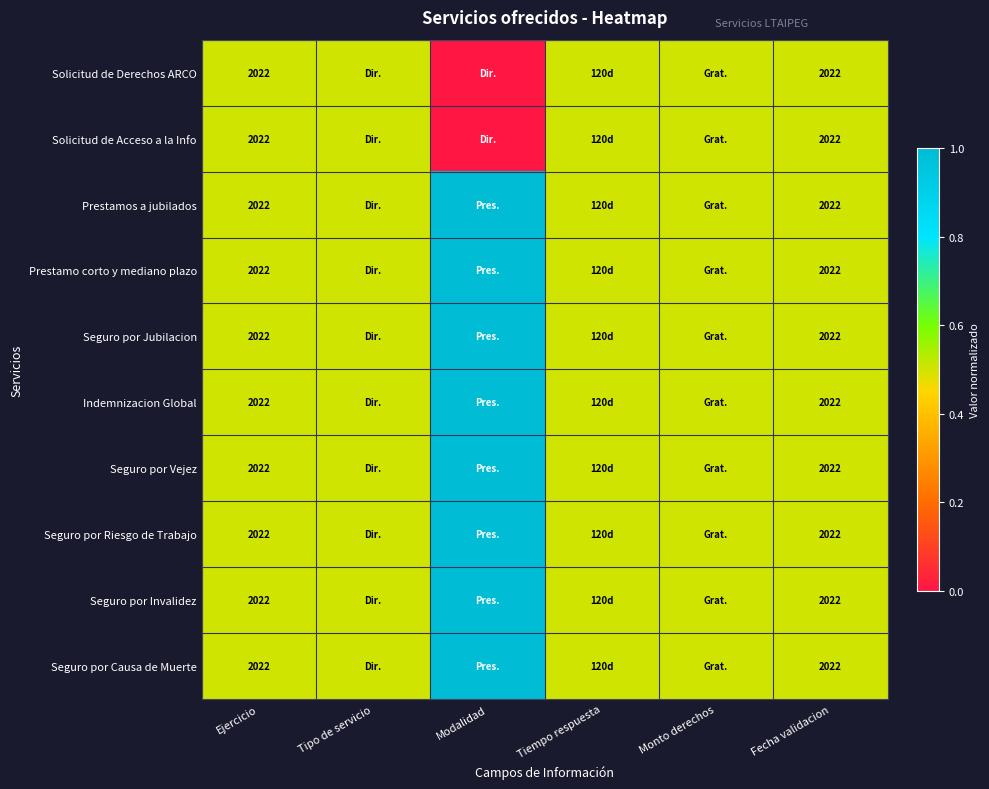

What is the total value across all series at Ejercicio?

20220.0